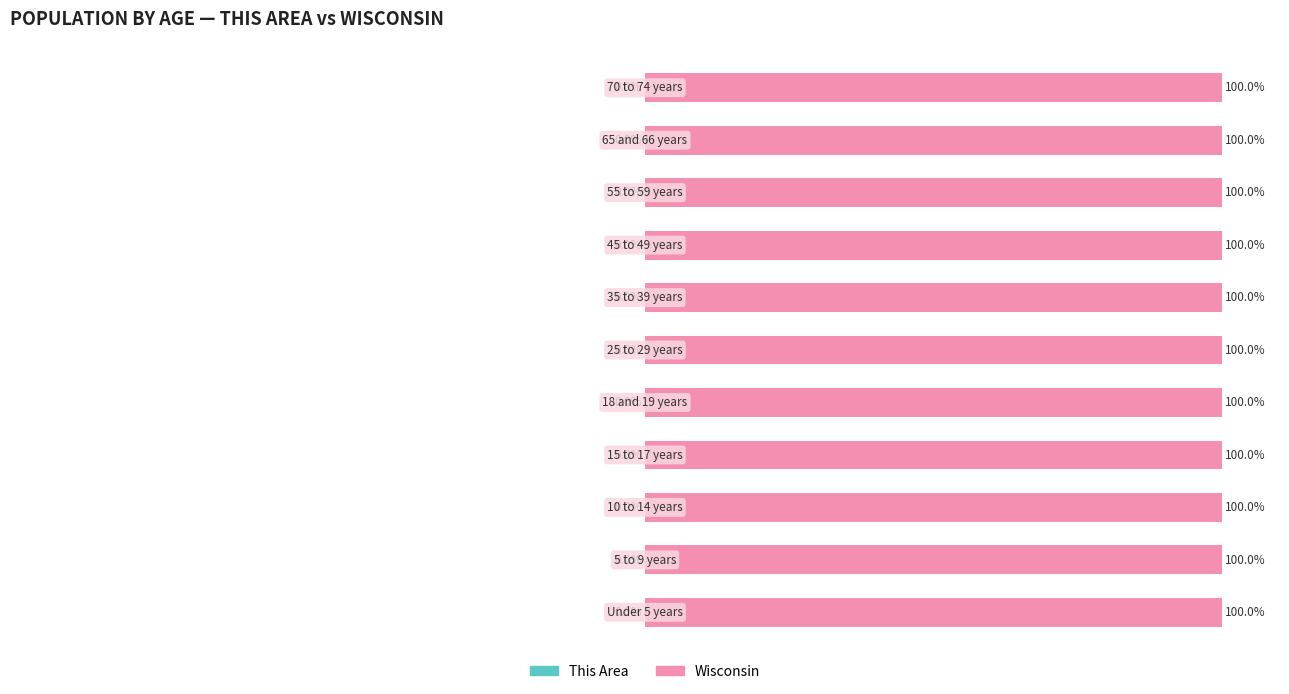

Which series has the largest range (max minus min)?

This Area